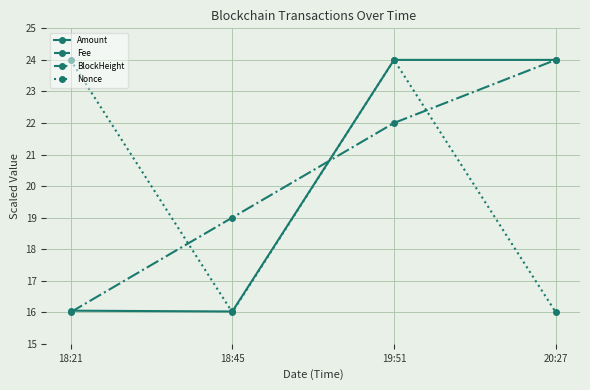

What is the difference between the highest and lowest values at 20:27?

22.0